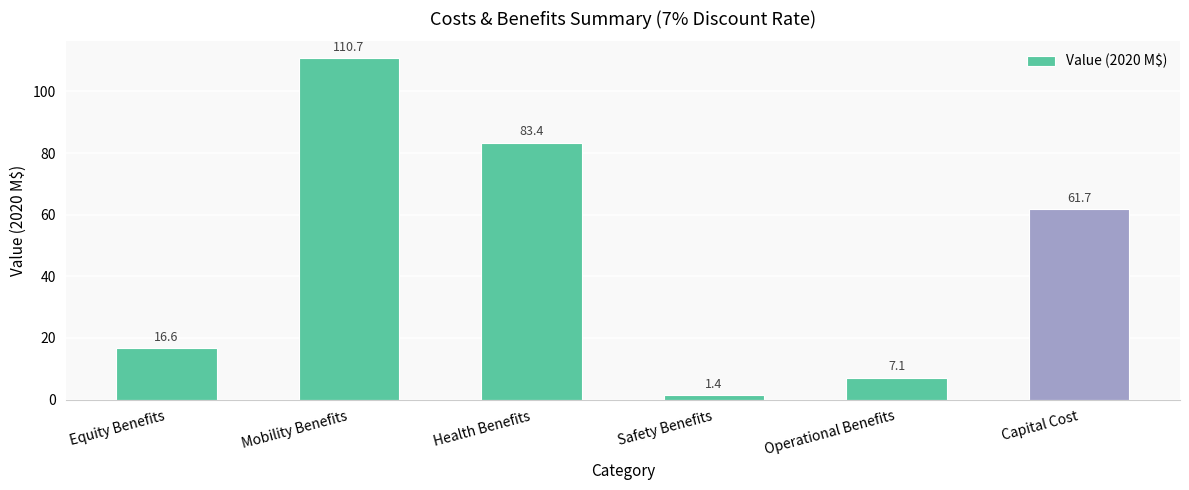

What is the label of the 1st bar from the right?

Capital Cost